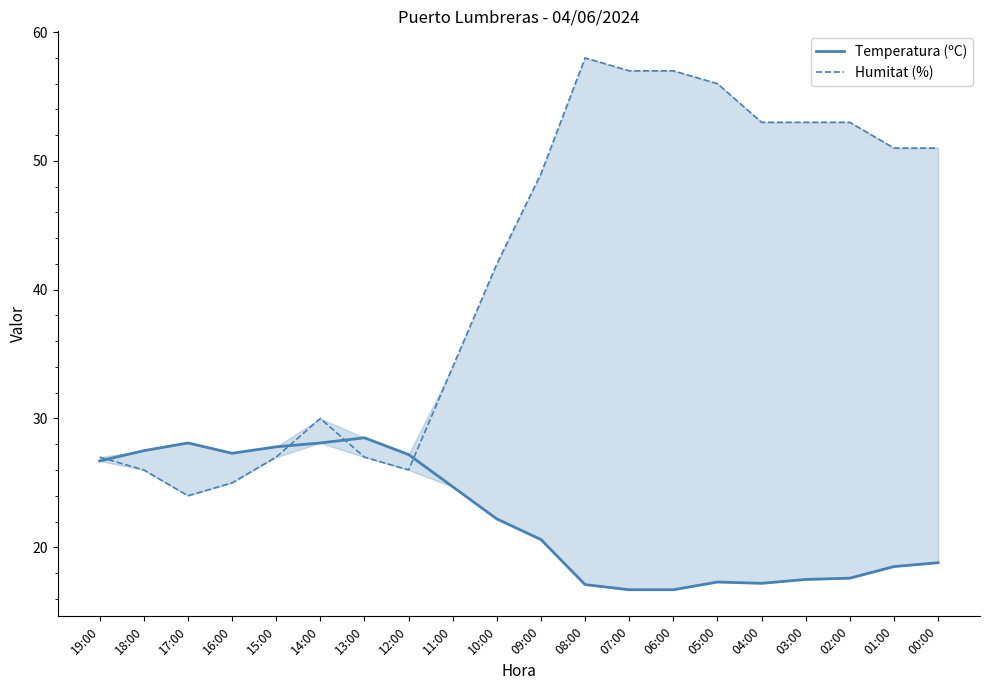

Reading left to right, transcribe all the data shown in this chart.

Temperatura (ºC): 19:00=26.7	18:00=27.5	17:00=28.1	16:00=27.3	15:00=27.8	14:00=28.1	13:00=28.5	12:00=27.2	11:00=24.7	10:00=22.2	09:00=20.6	08:00=17.1	07:00=16.7	06:00=16.7	05:00=17.3	04:00=17.2	03:00=17.5	02:00=17.6	01:00=18.5	00:00=18.8
Humitat (%): 19:00=27.0	18:00=26.0	17:00=24.0	16:00=25.0	15:00=27.0	14:00=30.0	13:00=27.0	12:00=26.0	11:00=34.0	10:00=42.0	09:00=49.0	08:00=58.0	07:00=57.0	06:00=57.0	05:00=56.0	04:00=53.0	03:00=53.0	02:00=53.0	01:00=51.0	00:00=51.0